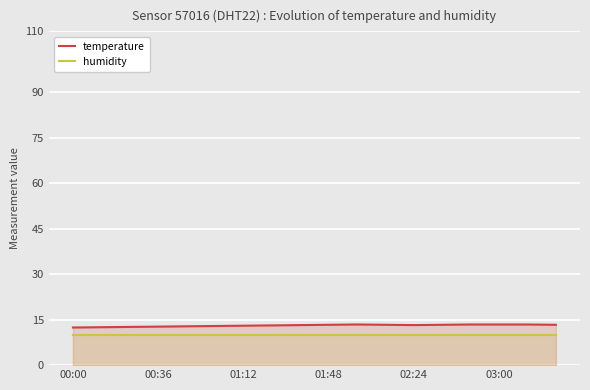

What is the total value across all series at 02:24?

23.2